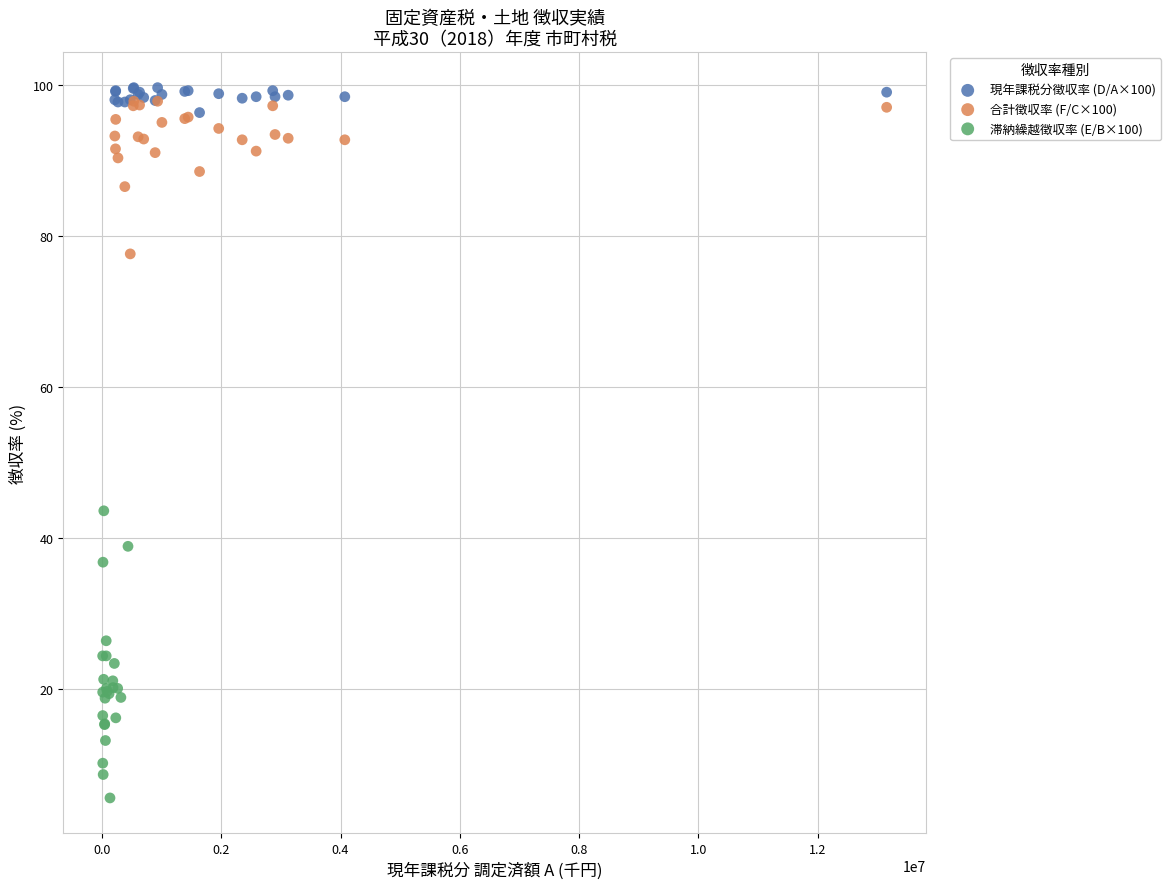

Which series has the widest spread of Y values?

滞納繰越徴収率 (E/B×100)